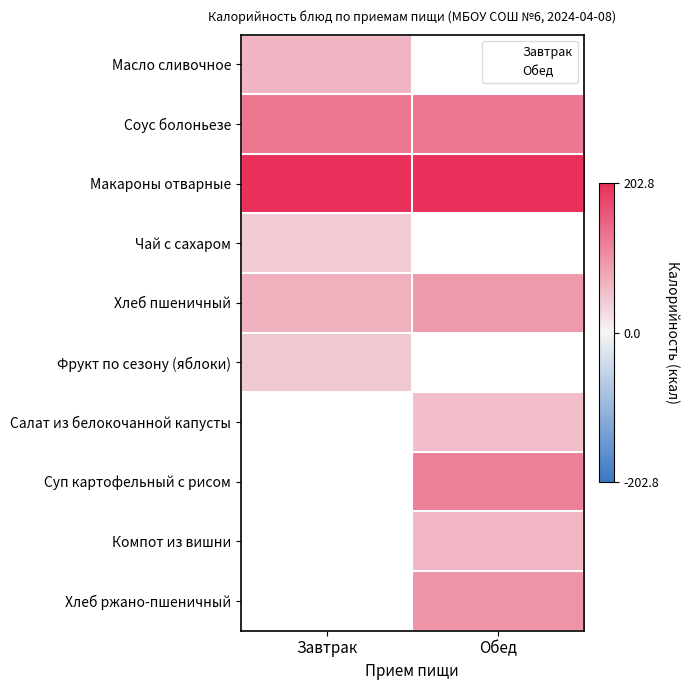

Count the number of categories in the chart.

2